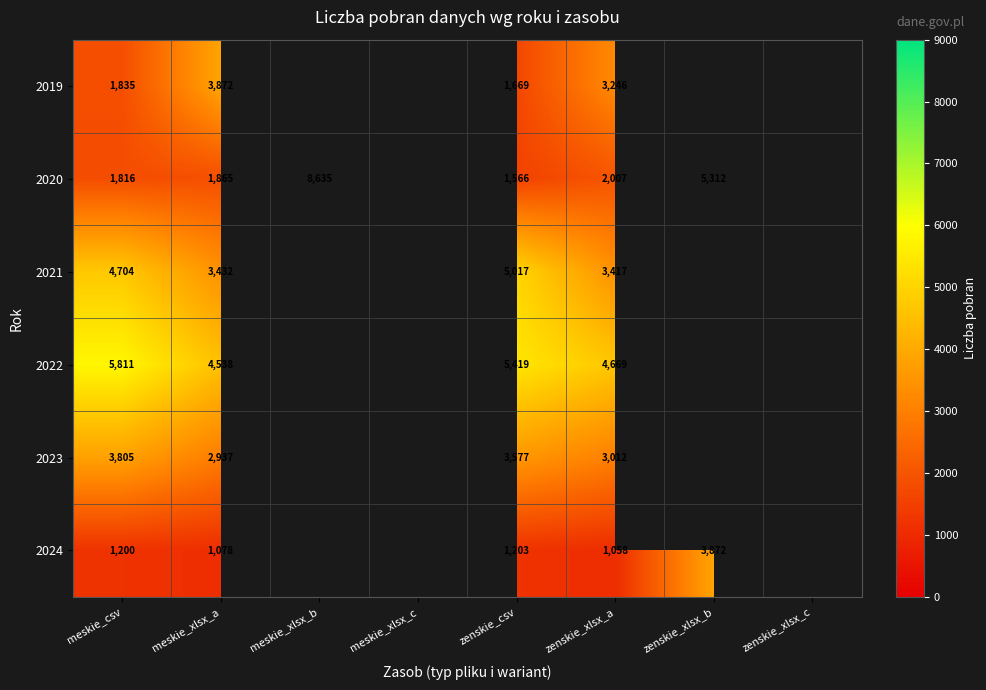

What is the spread (max minus min) of values at zenskie_csv?

4216